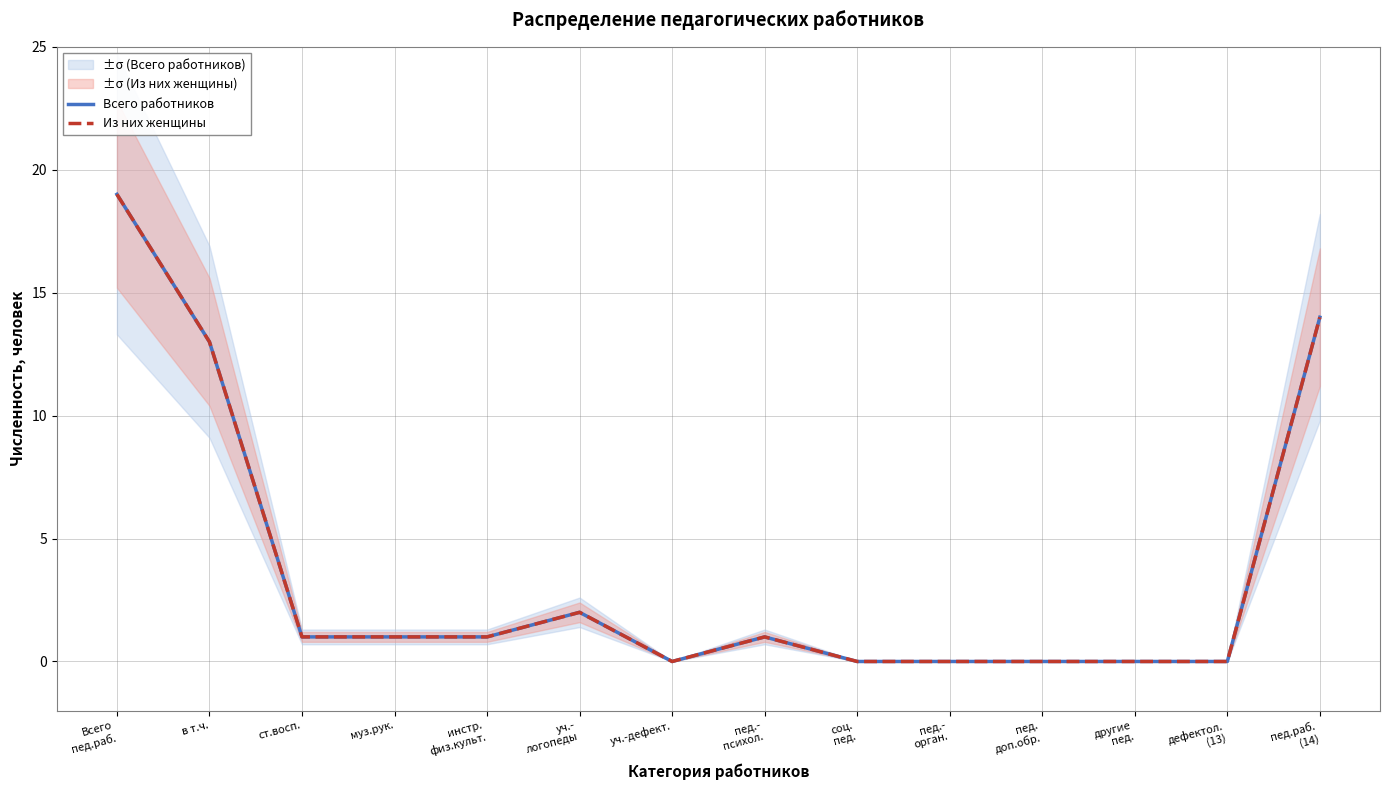

At which category is the sum across all series the highest?

Всего
пед.раб.